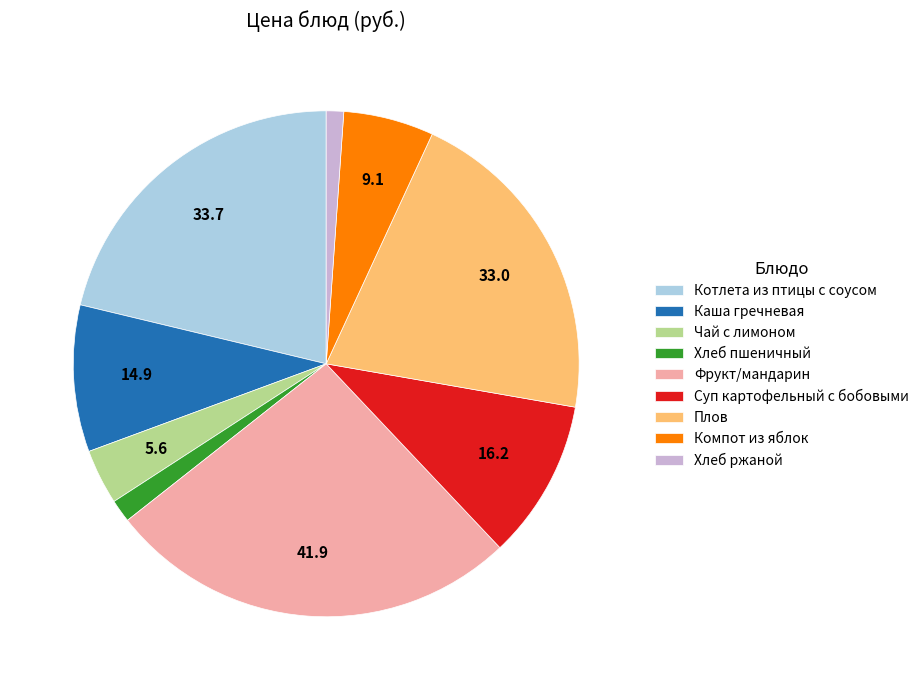

The Плов slice represents 29% of the pie. True or false?

False